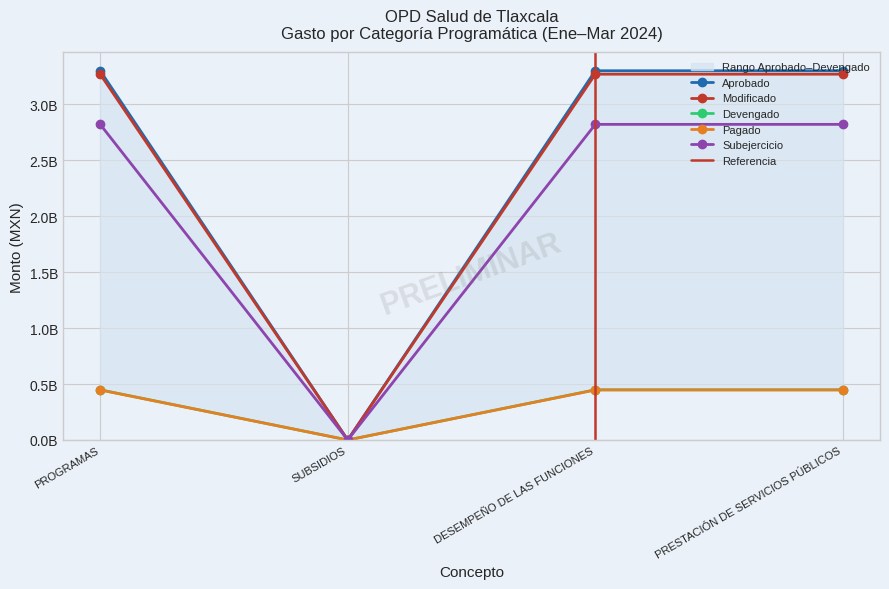

At which category is the sum across all series the highest?

PROGRAMAS